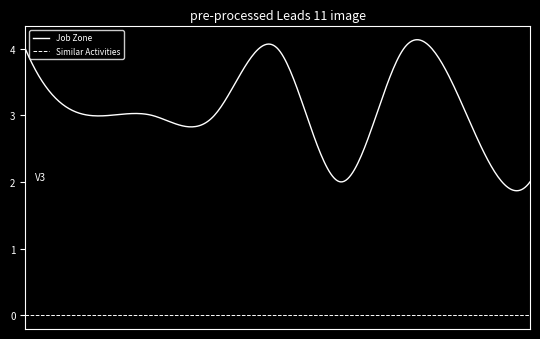

True or false: Job Zone and Similar Activities cross at least once.

False